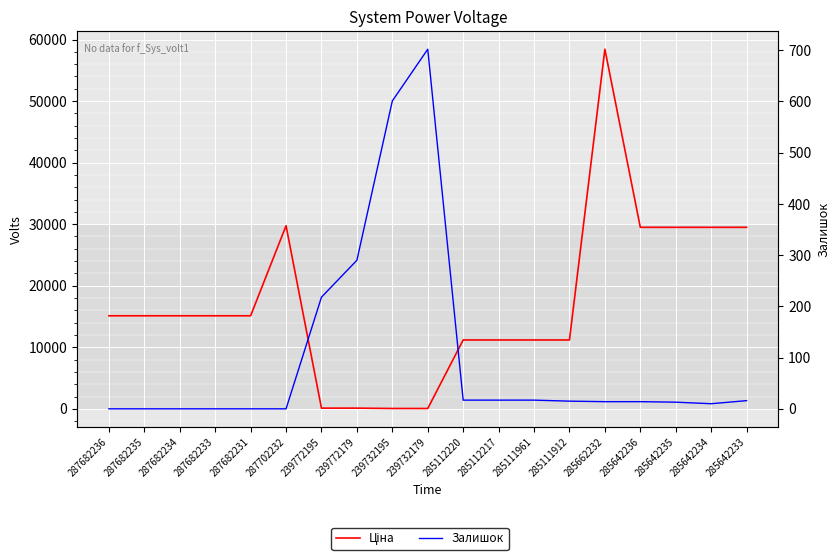

Does the chart display data point markers on the line(s)?

No